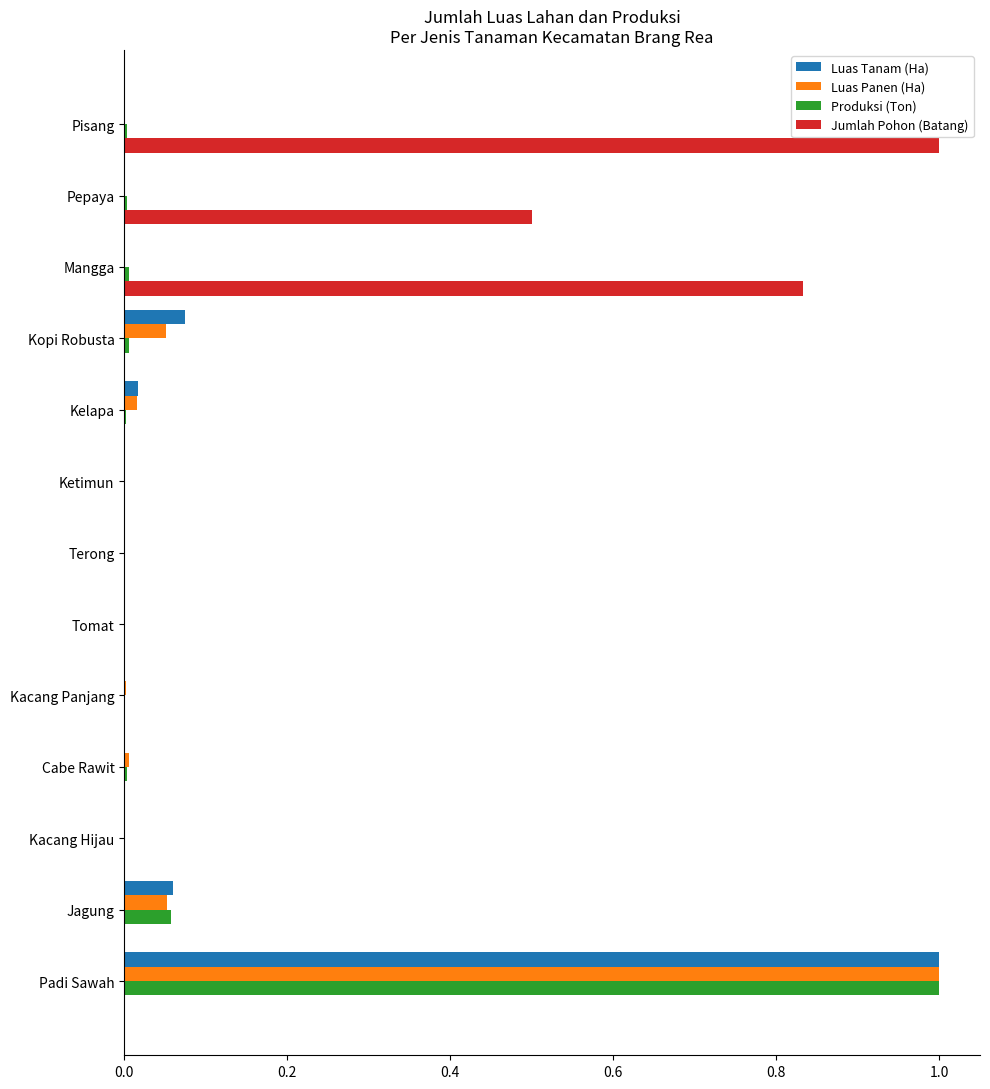

The value of Jumlah Pohon (Batang) at Padi Sawah is 0.0. True or false?

True